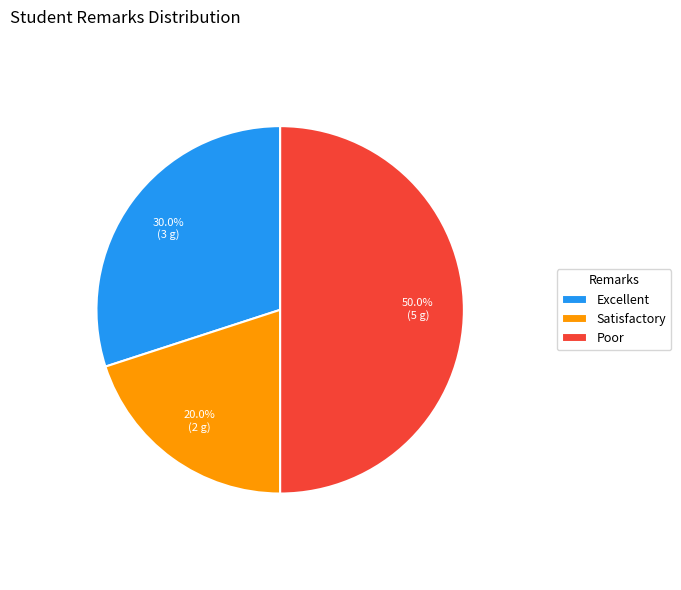

True or false: Poor accounts for 58% of the total.

False